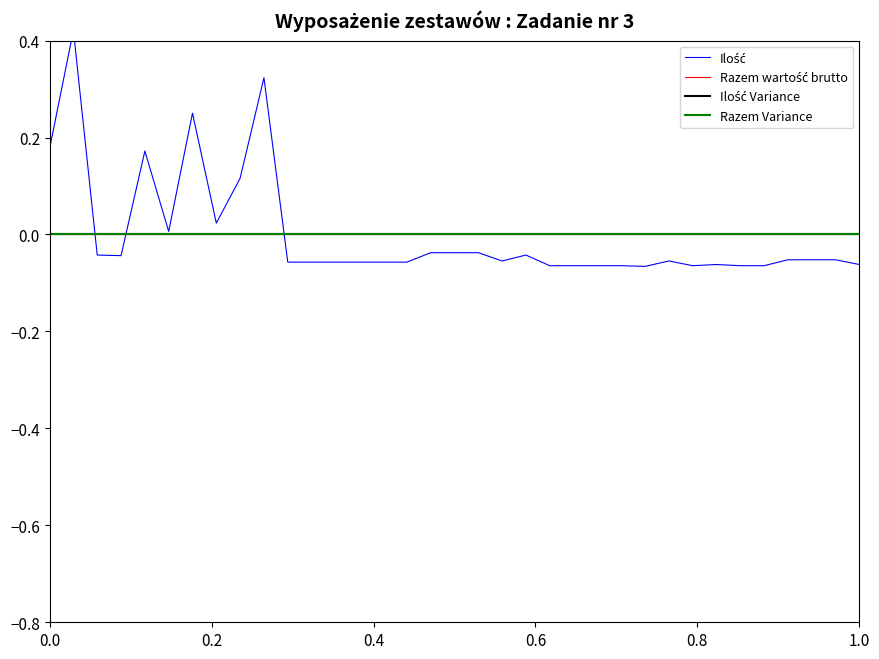

What are all the series names shown in the legend?

Ilość, Razem wartość brutto, Ilość Variance, Razem Variance